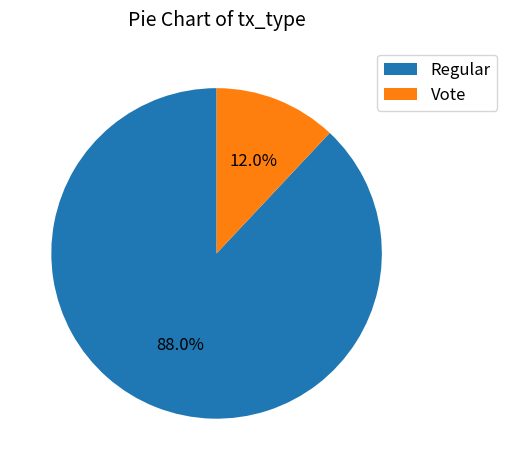

Is there any slice that represents more than half of the pie?

Yes